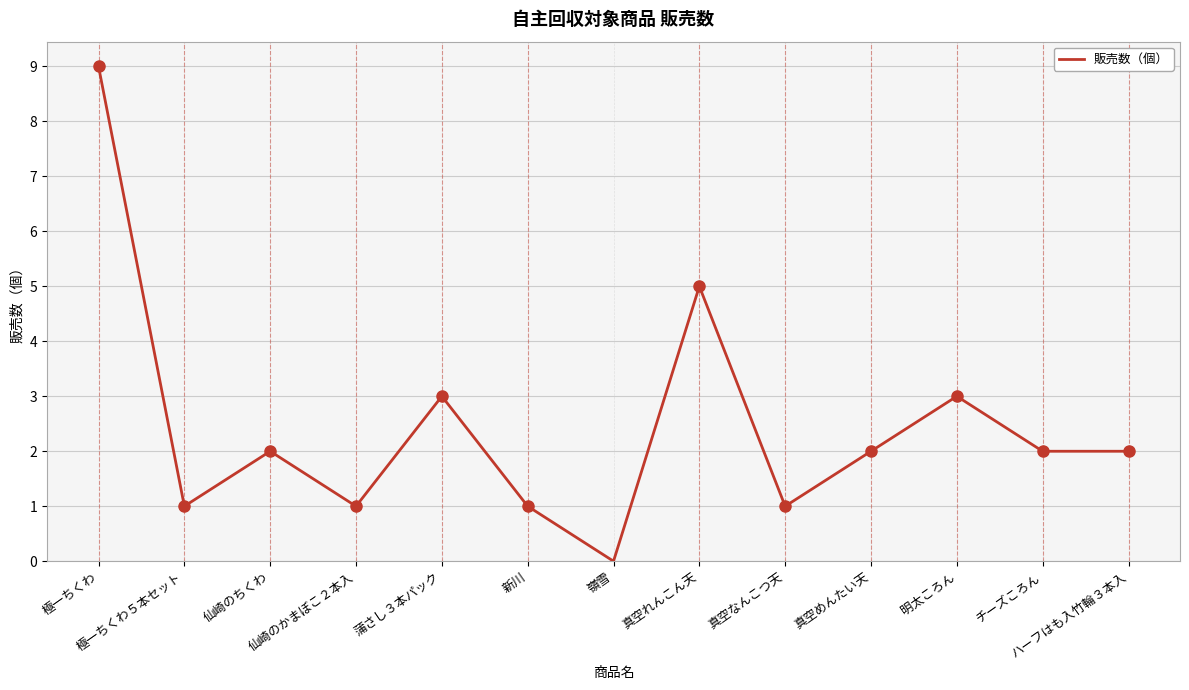

What is the approximate value at 真空れんこん天?

5